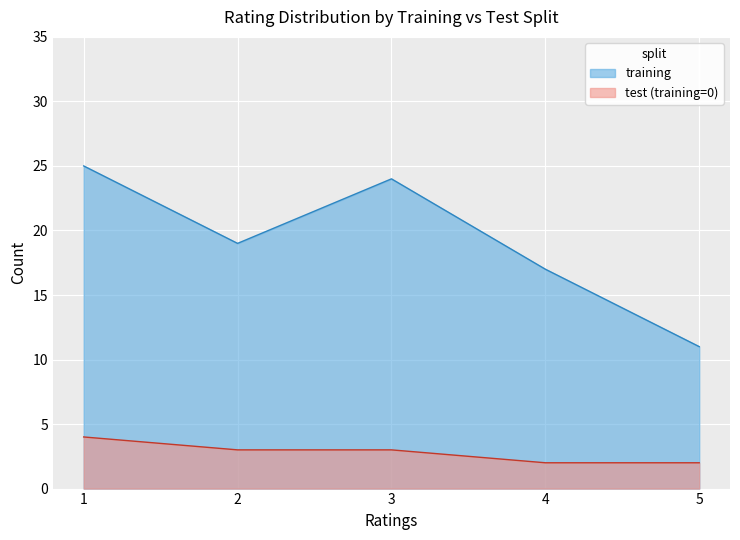

Which category has the lowest value in the training series?

5